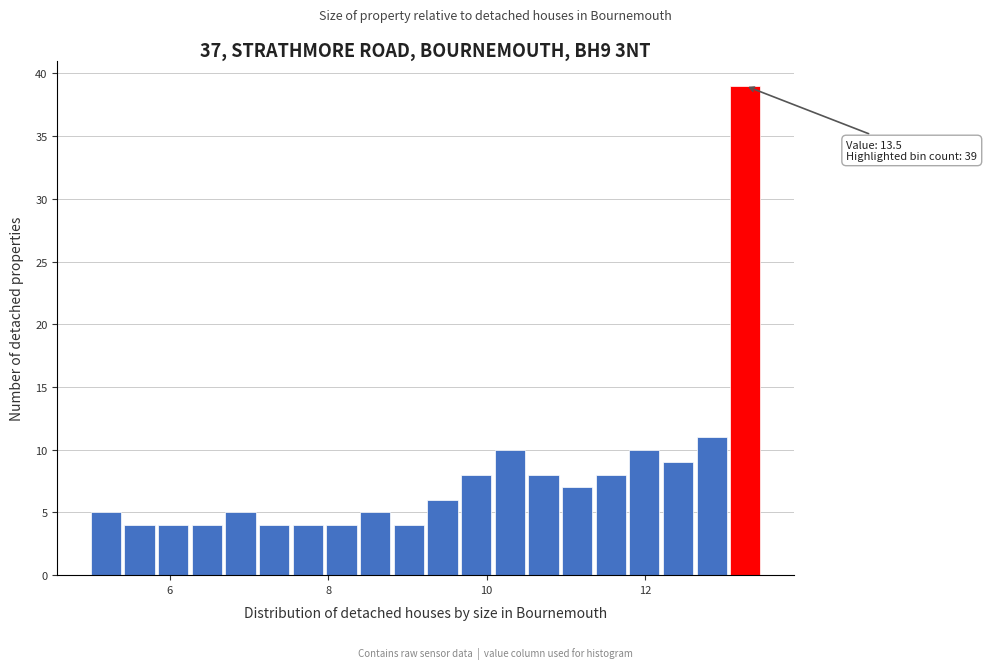

Around what value on the x-axis is the tallest bar? Give the approximate position of its centre, as read against the axis.

13.2